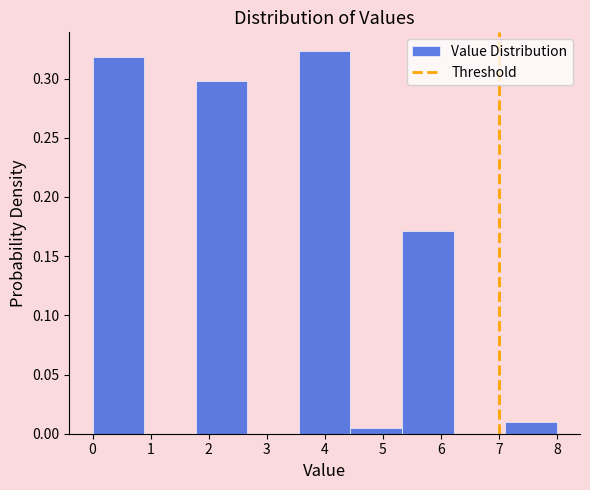

What is the height of the bar covering 3.6 to 4.4 on the x-axis? Neither the bar edges nor the heights are printed on the chart, so give them approximately, as read against the axes.

0.325